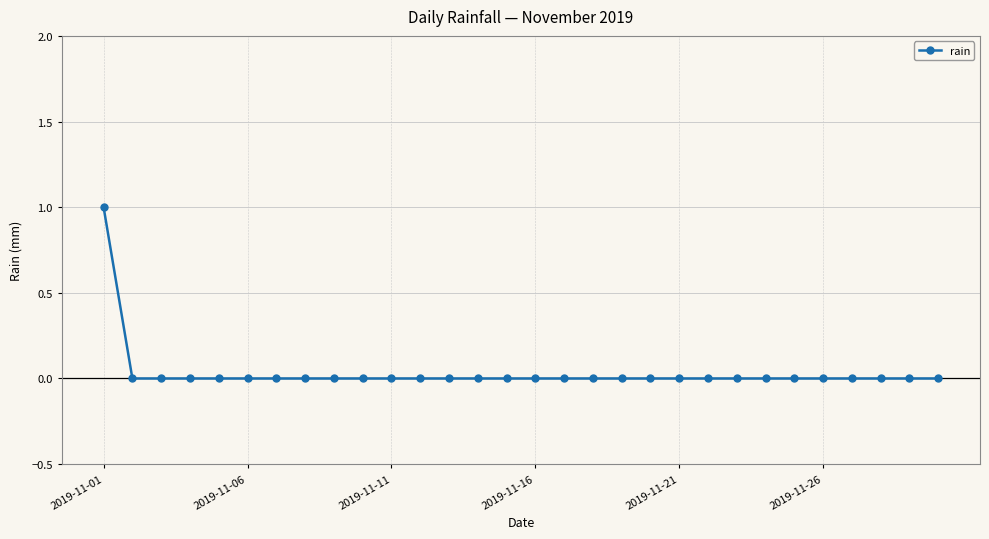

Reading left to right, extract all data points from this chart.

1	0	0	0	0	0	0	0	0	0	0	0	0	0	0	0	0	0	0	0	0	0	0	0	0	0	0	0	0	0